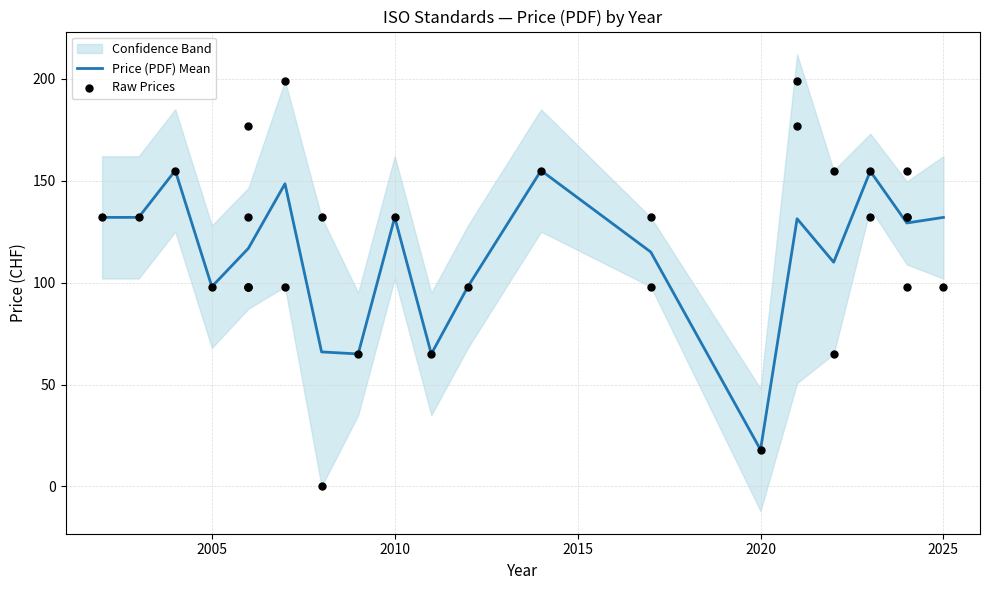

The value of Price (PDF) Mean at 2020 is 27.5. True or false?

False